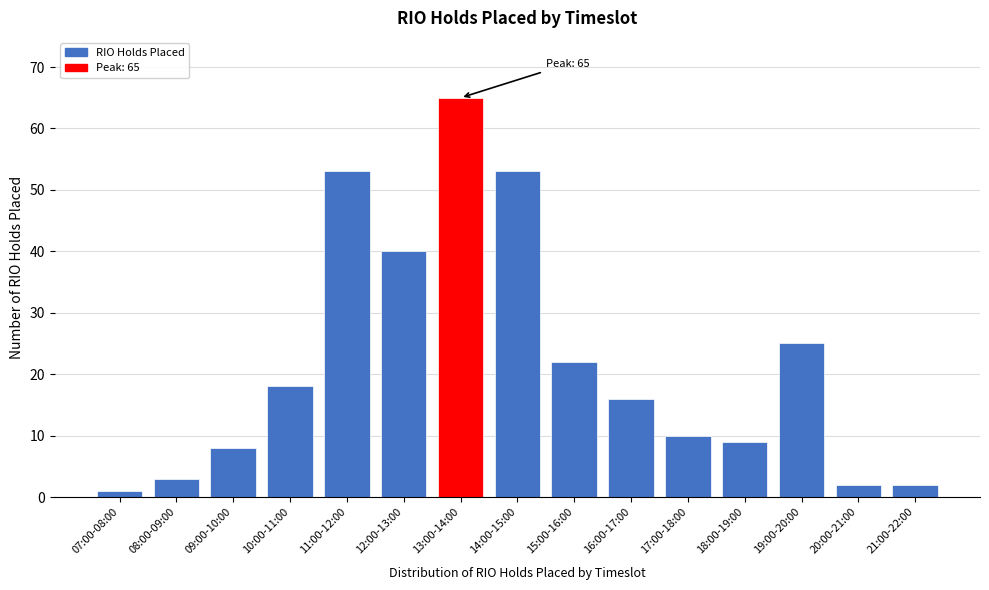

Reading left to right, transcribe all the data shown in this chart.

1	3	8	18	53	40	65	53	22	16	10	9	25	2	2